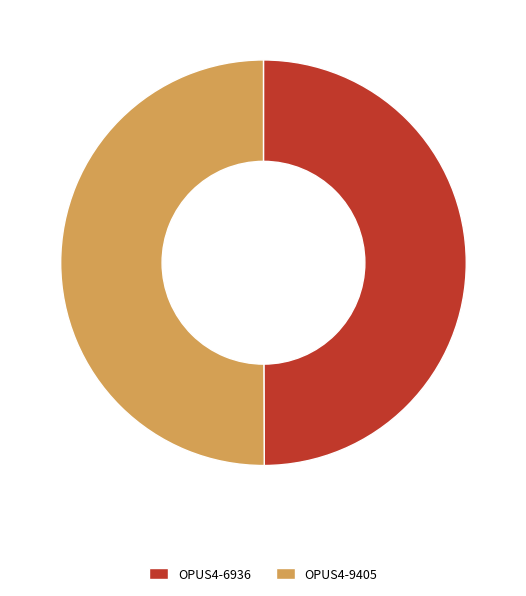

Do OPUS4-9405 and OPUS4-6936 together represent more than half of the pie?

Yes